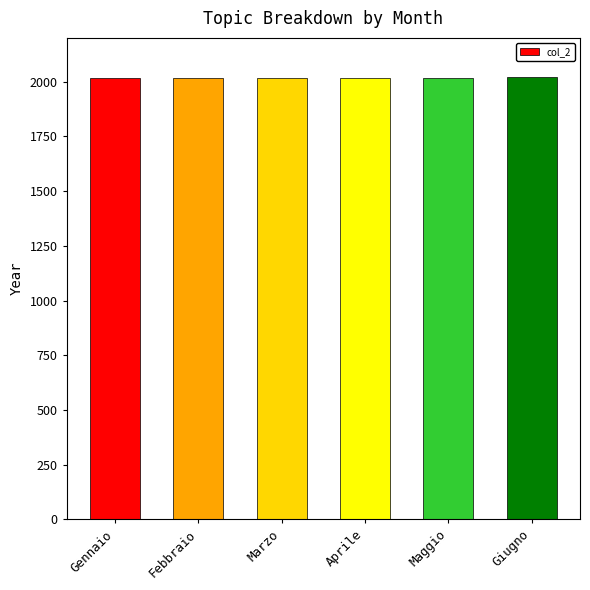

What value does the data have at Gennaio?

2015